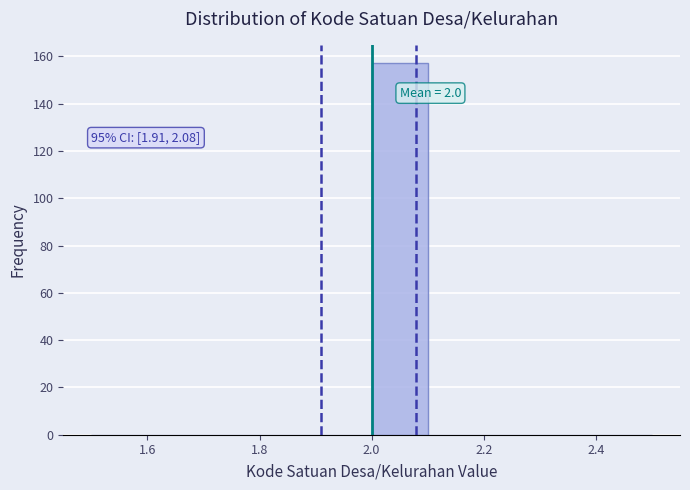

Which range on the x-axis has the tallest bar?

2.0 to 2.1